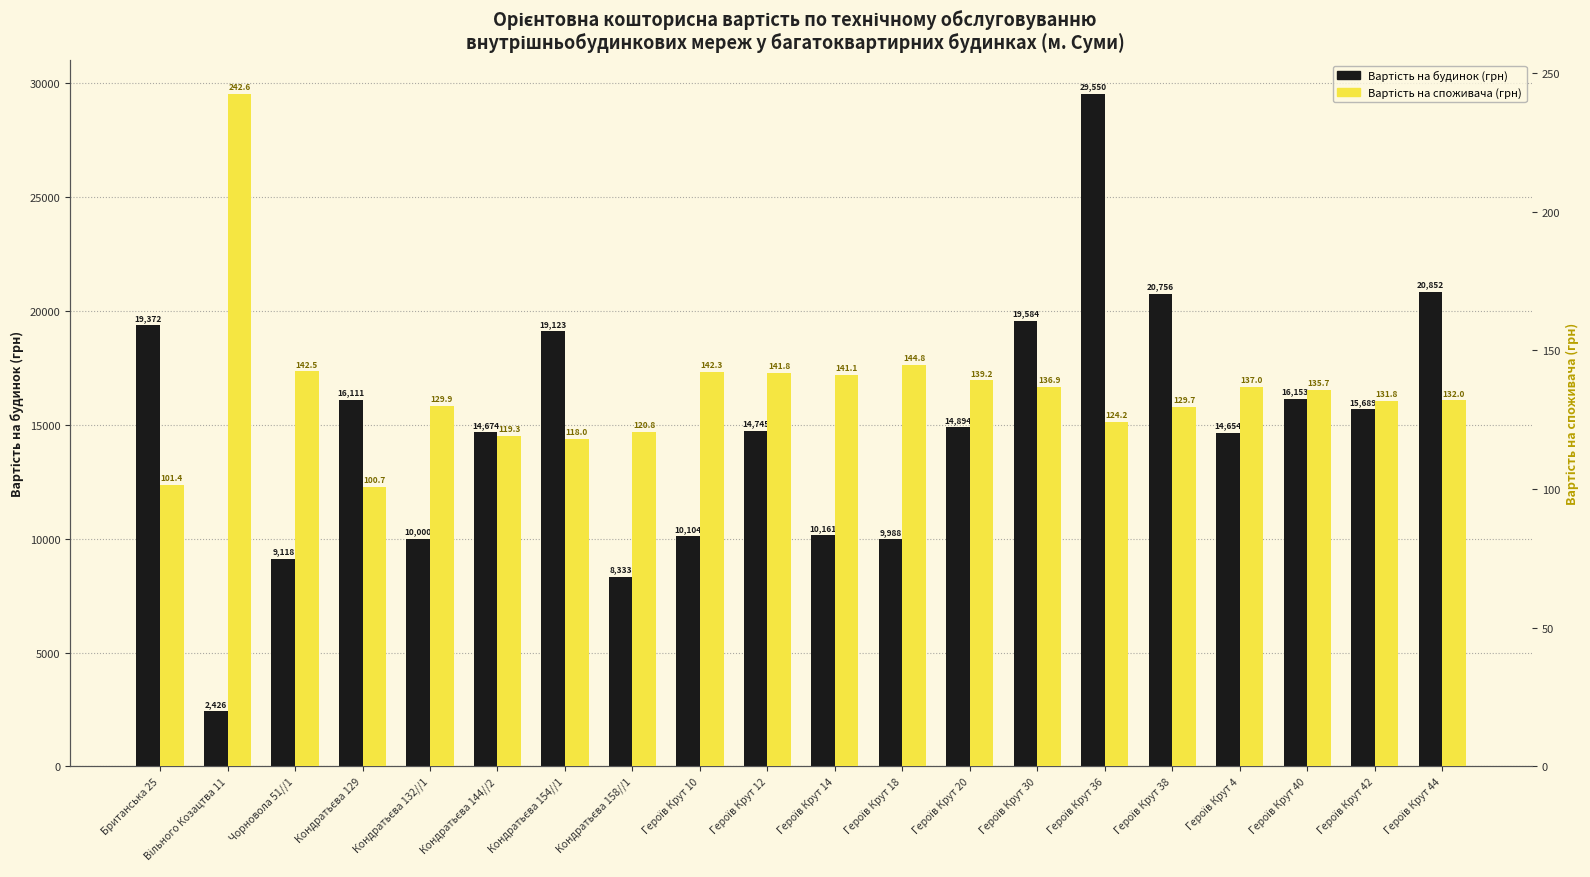

What is the sum of the Вартість на будинок (грн) values at Британська 25 and Кондратьєва 158//1?

27705.0